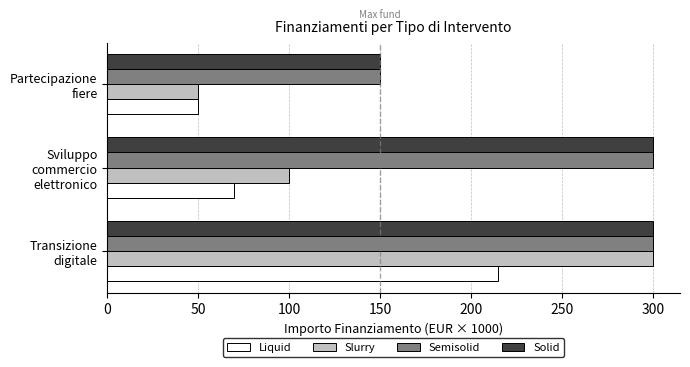

Which series has the largest range (max minus min)?

Slurry